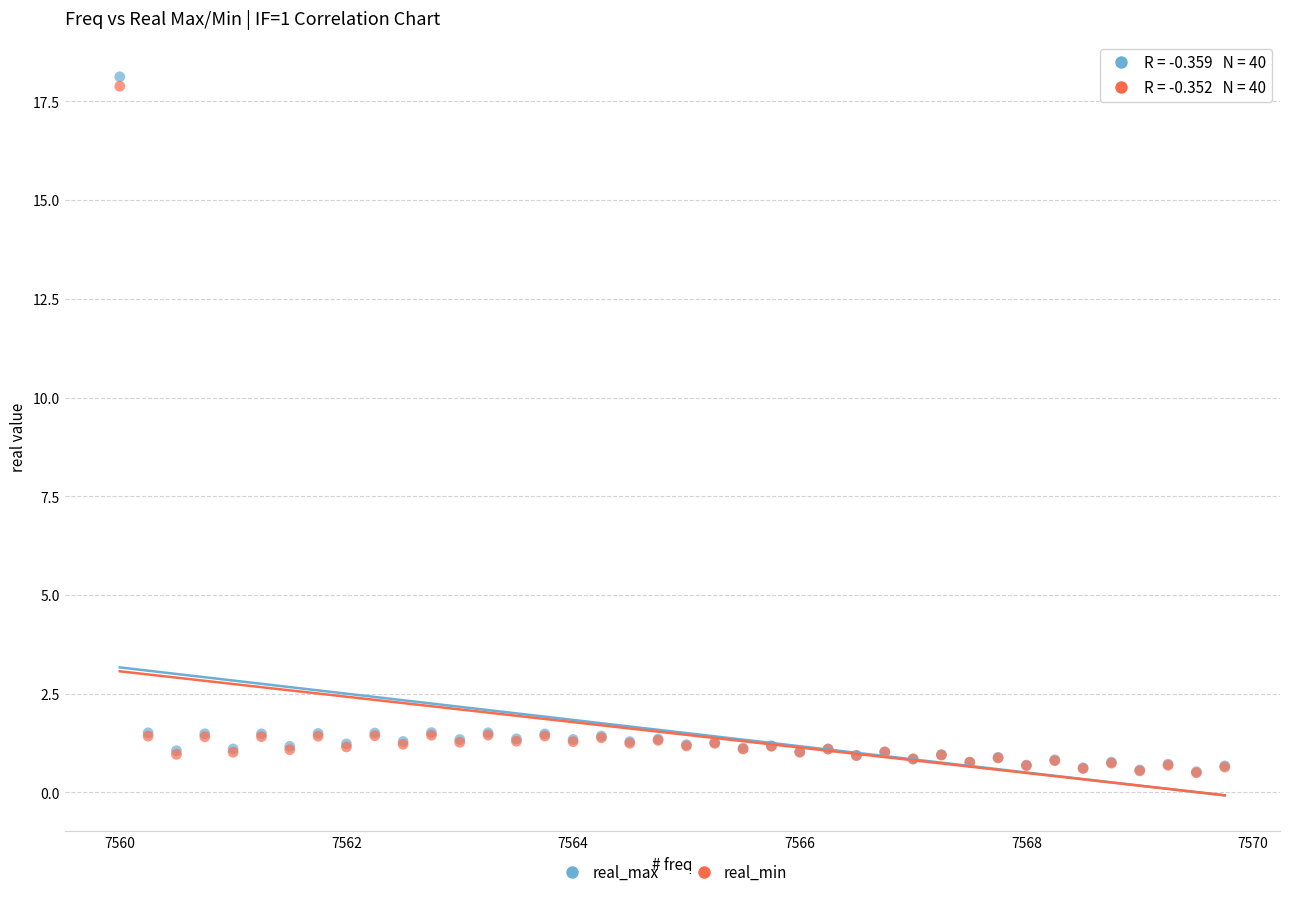

Which series has the widest spread of Y values?

real_max